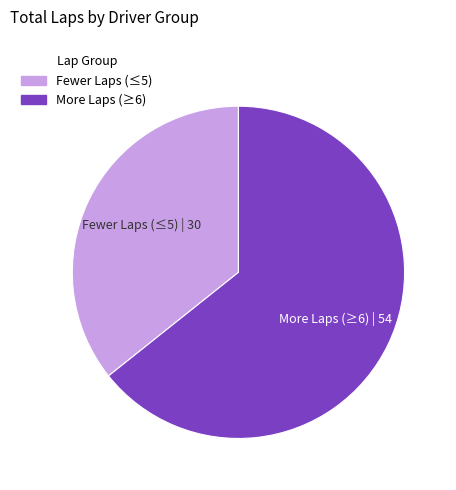

Does any single category account for the majority?

Yes